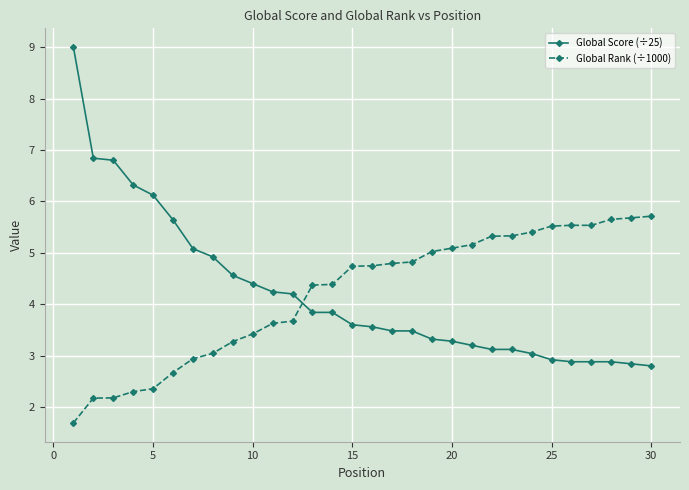

What is the highest value of the Global Score (÷25) series?

9.0